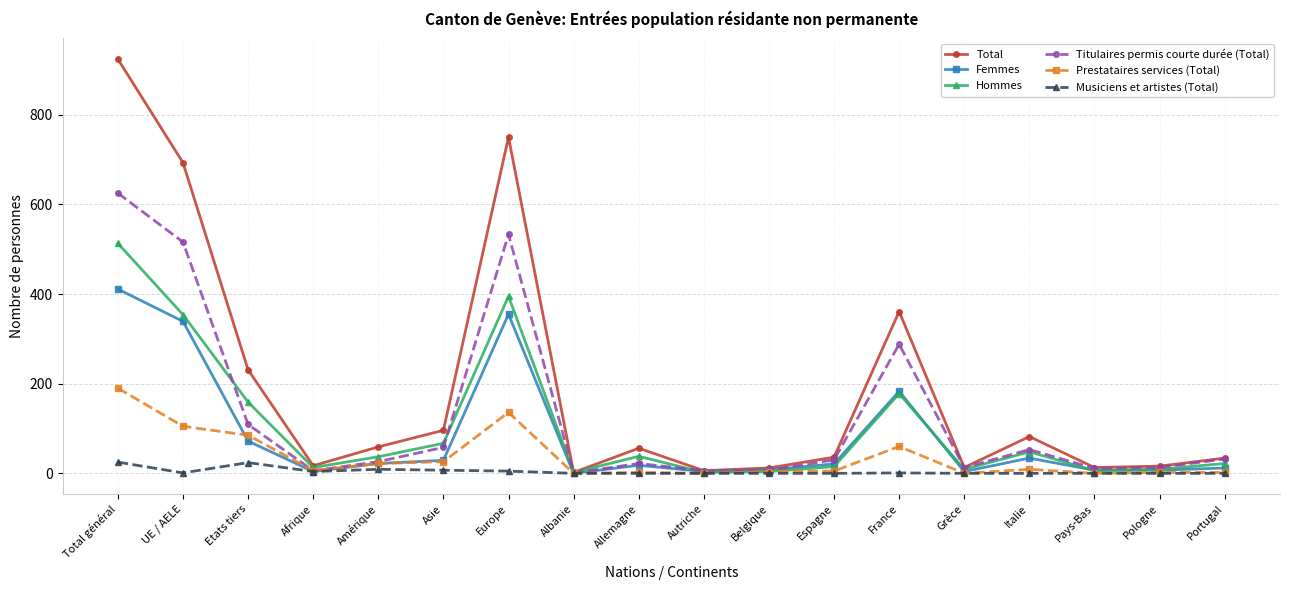

True or false: Hommes has more than 0 points higher than both neighbors.

True